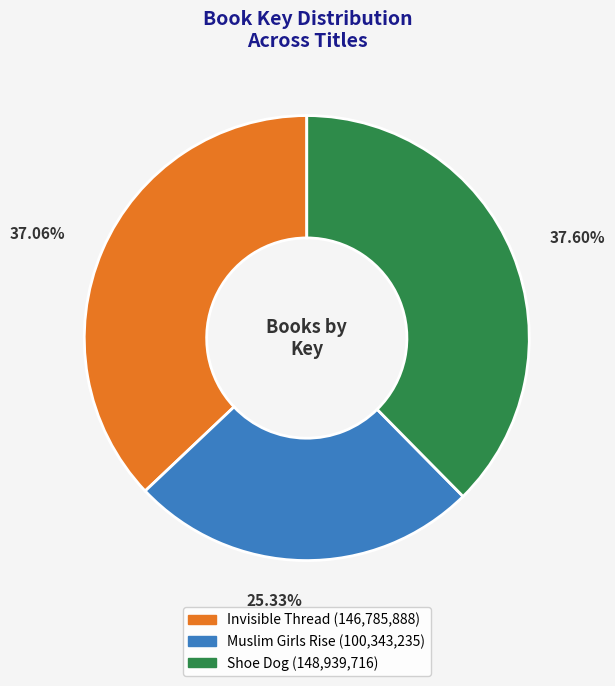

Rank the categories by value from lowest to highest.

Muslim Girls Rise, Invisible Thread, Shoe Dog